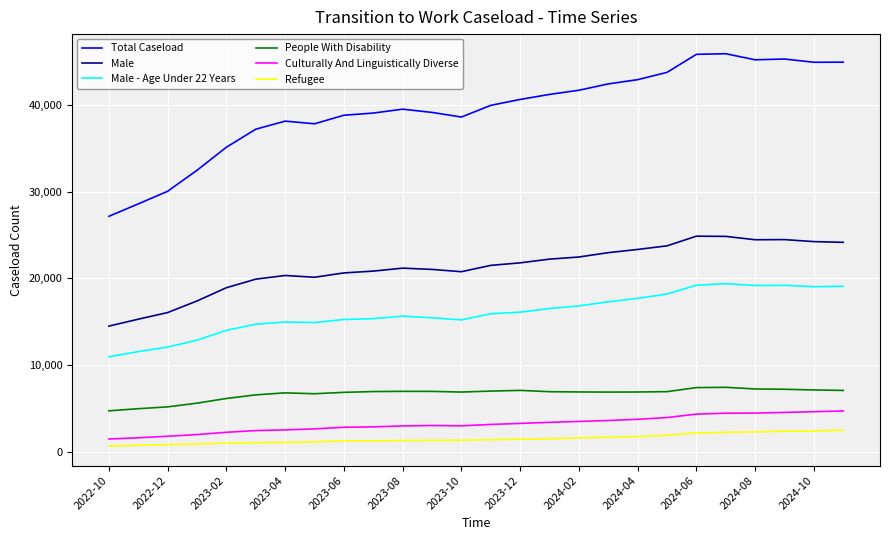

What is the difference between the maximum and minimum values in the Refugee series?

1820